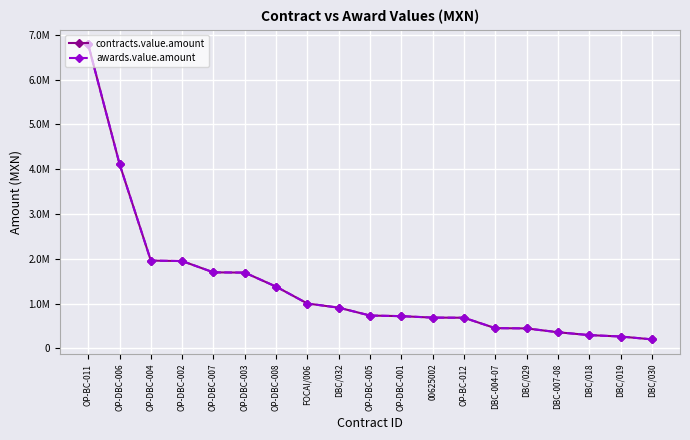

What are all the series names shown in the legend?

contracts.value.amount, awards.value.amount